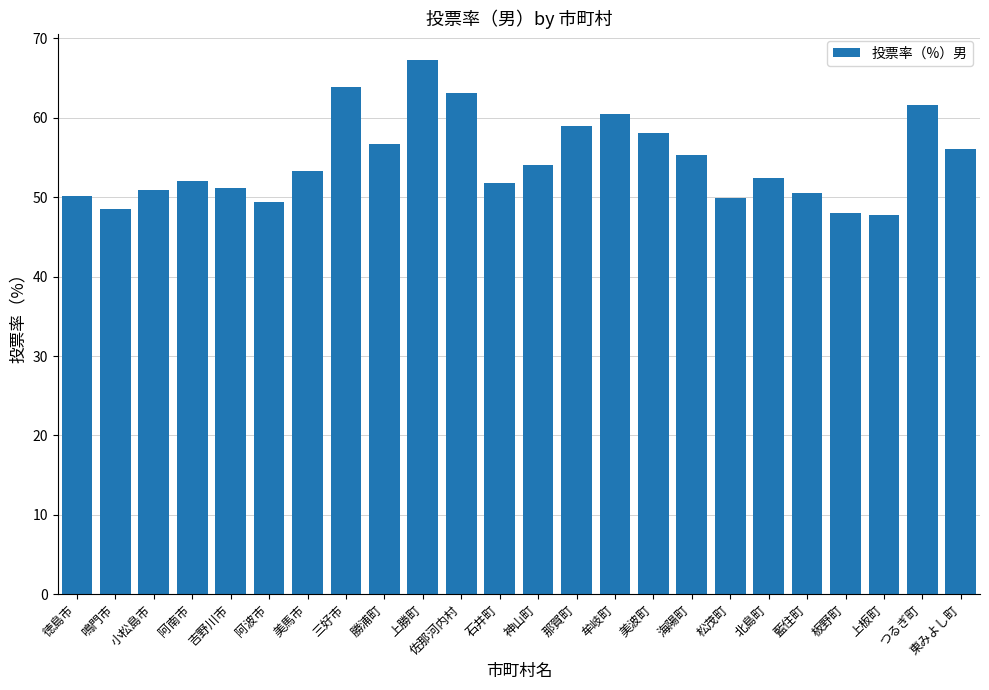

What position from the left is 勝浦町?

9